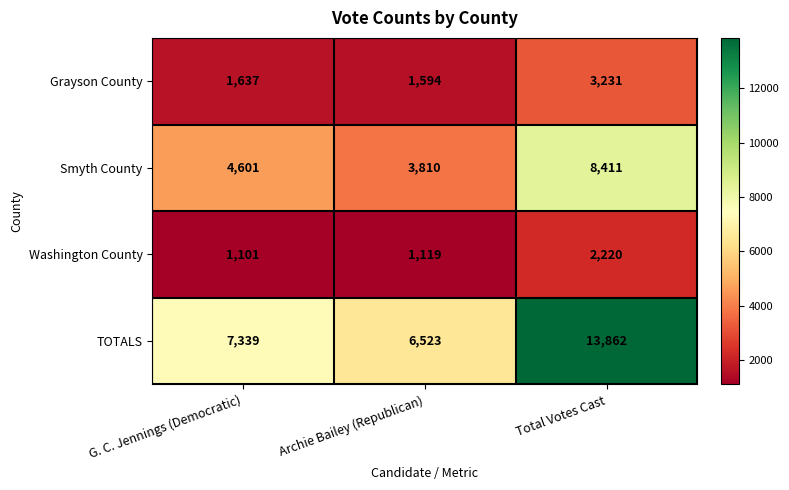

What is the spread (max minus min) of values at G. C. Jennings (Democratic)?

6238